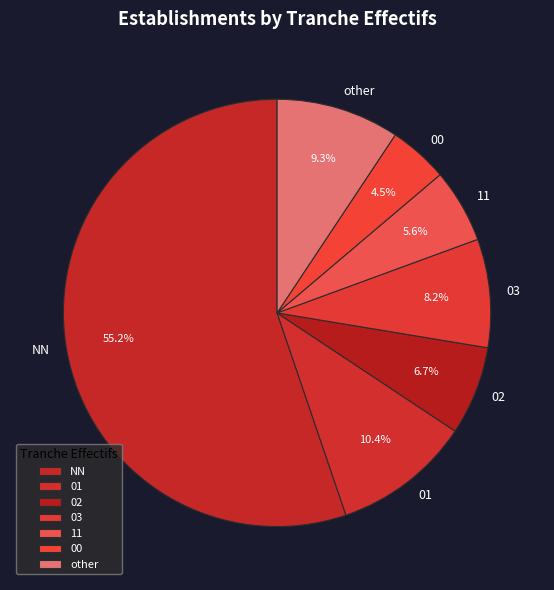

What percentage is NOT represented by other?

90.7%